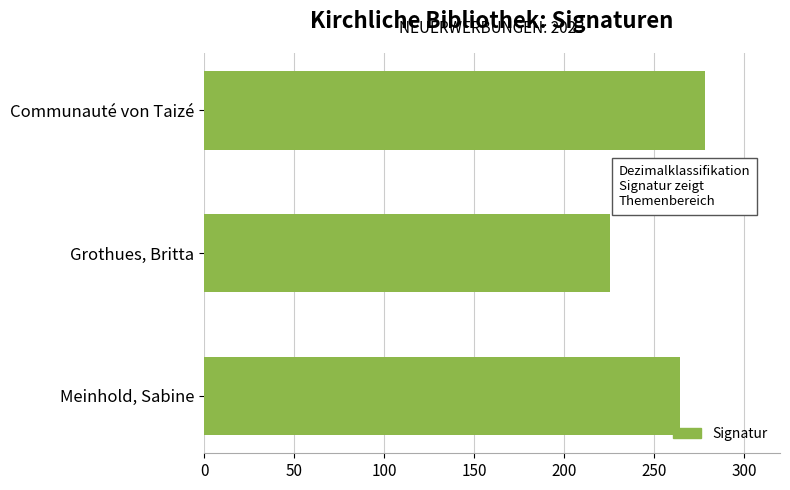

How many values exceed 264?

2